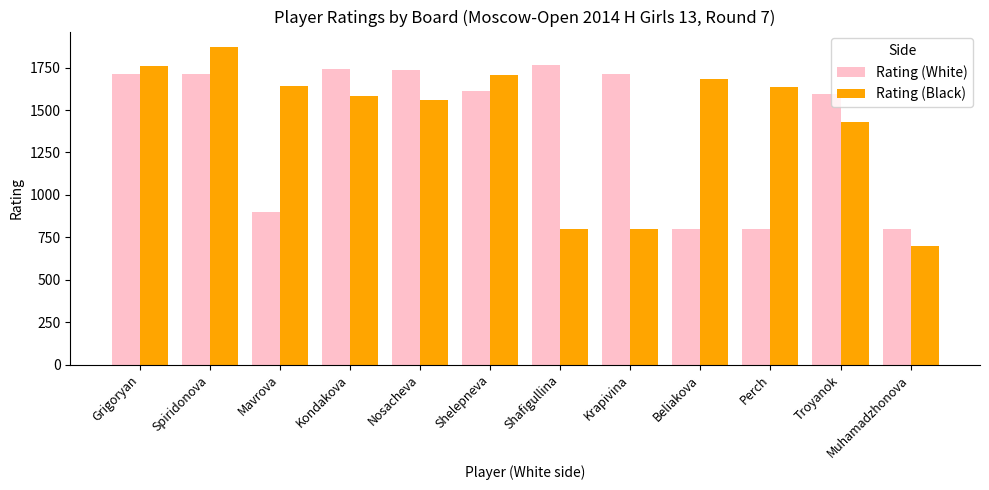

Read the Rating (Black) value at Muhamadzhonova.

700